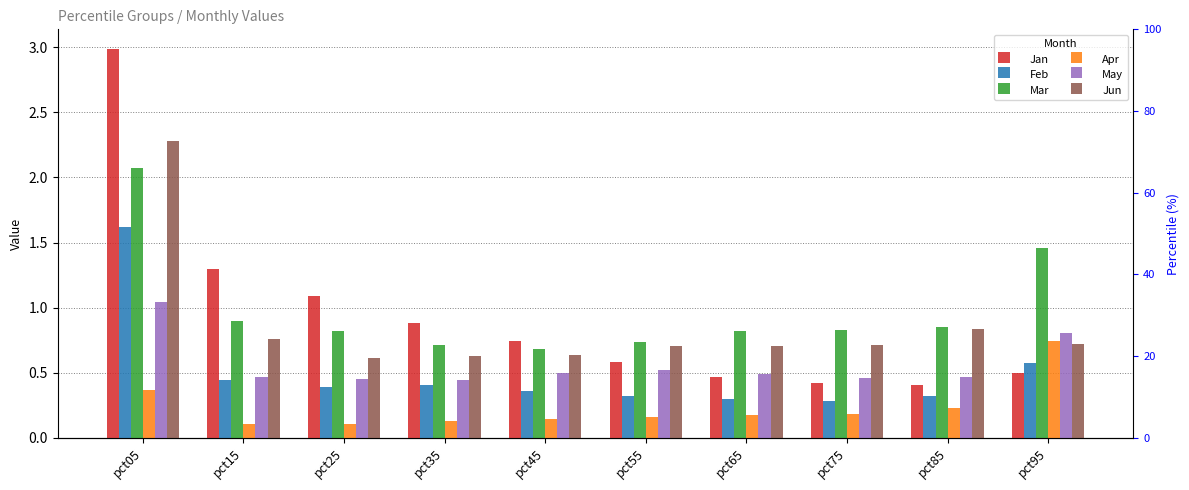

Which series has the widest spread of values?

Jan